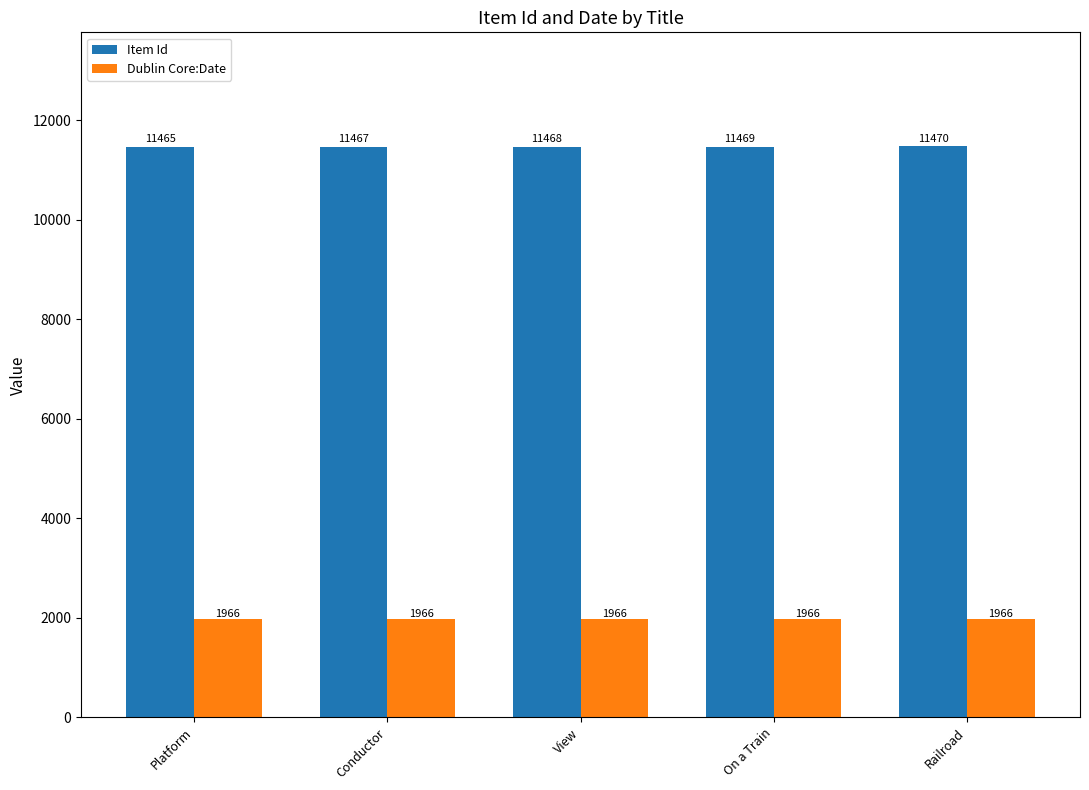

How many values in the Item Id series are below 11468?

2